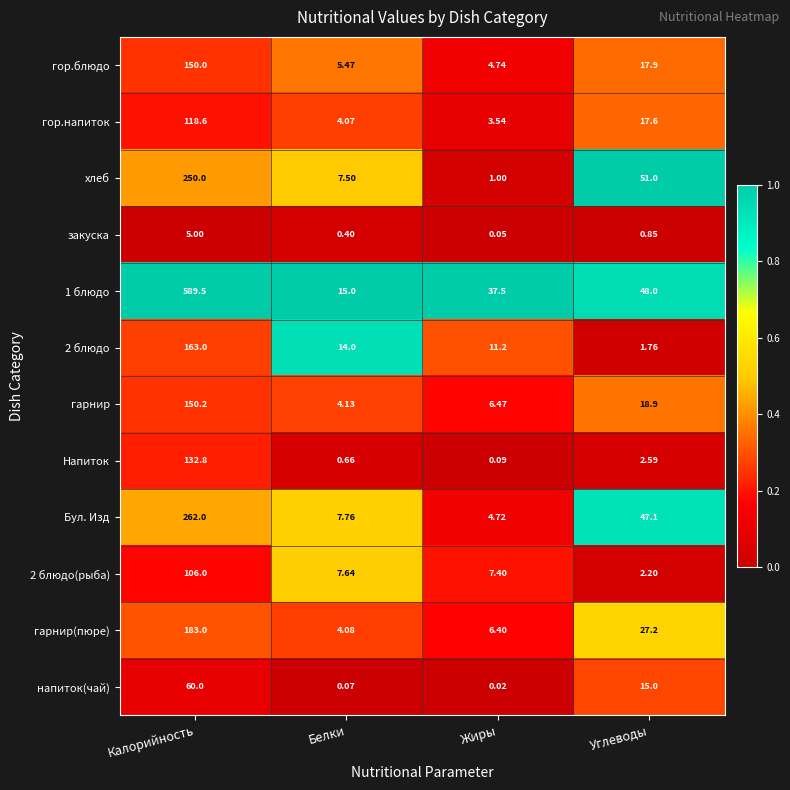

List the labels in order of гор.блюдо value, smallest first.

Жиры, Белки, Углеводы, Калорийность